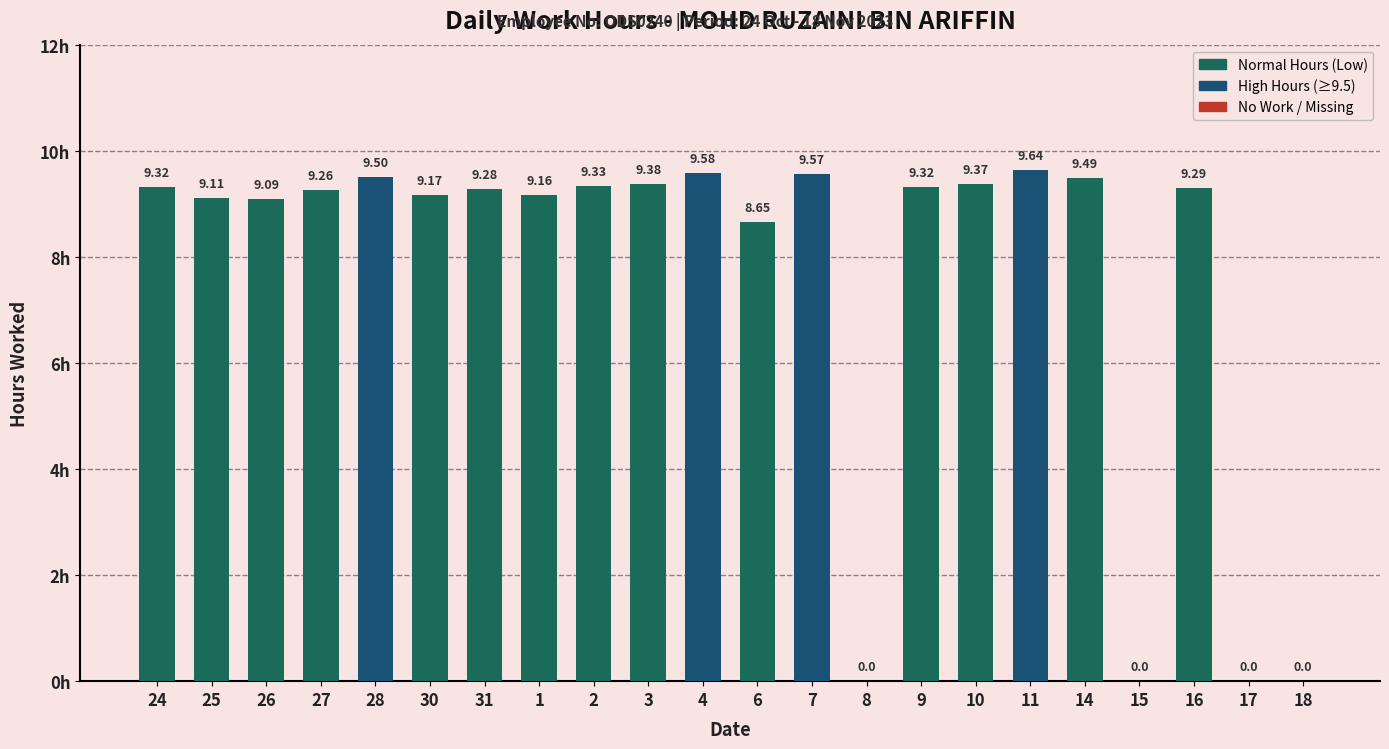

The chart shows a value of 9.2 at 30. True or false?

True